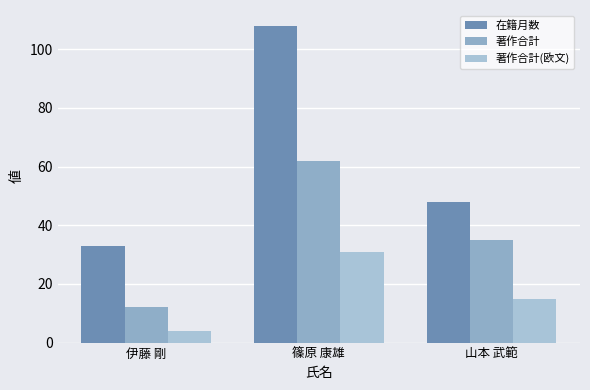

What is the maximum value shown in the chart?

108